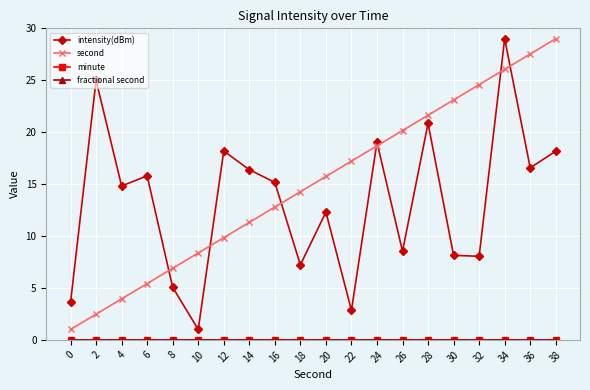

Is this an area chart (filled region under the line)?

No